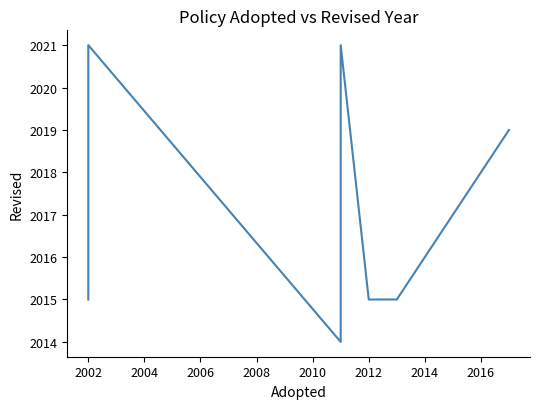

What is the difference between the maximum and minimum values?

7